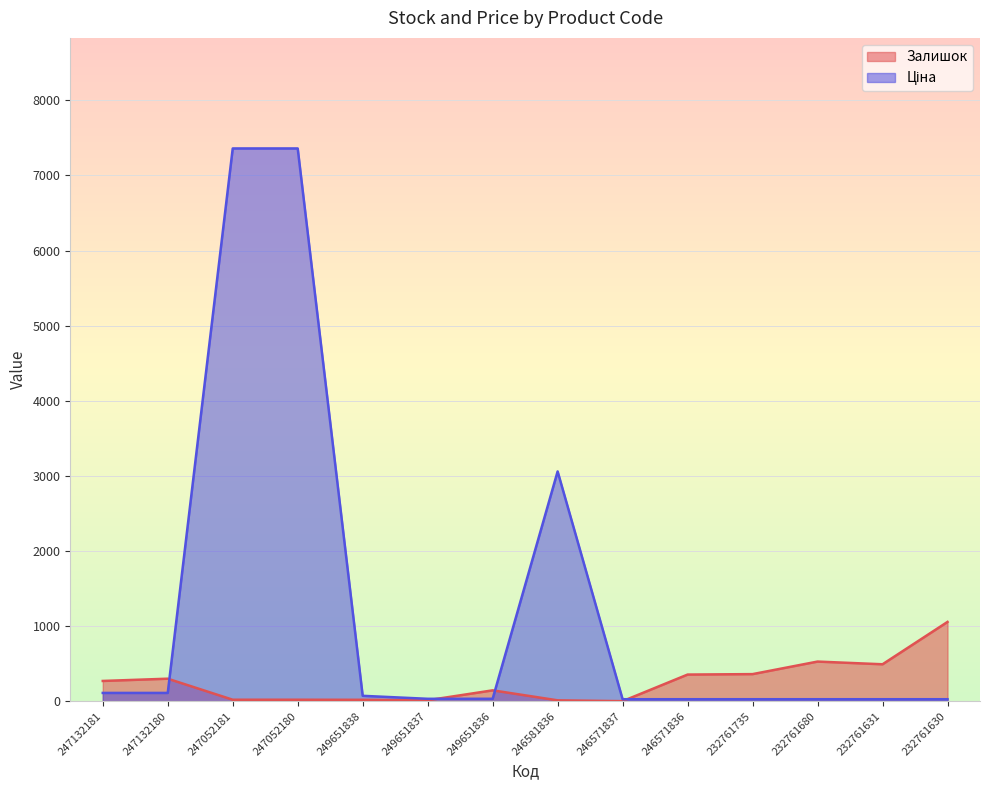

Is the value of Ціна at 247052180 greater than the value of Залишок at 232761735?

Yes